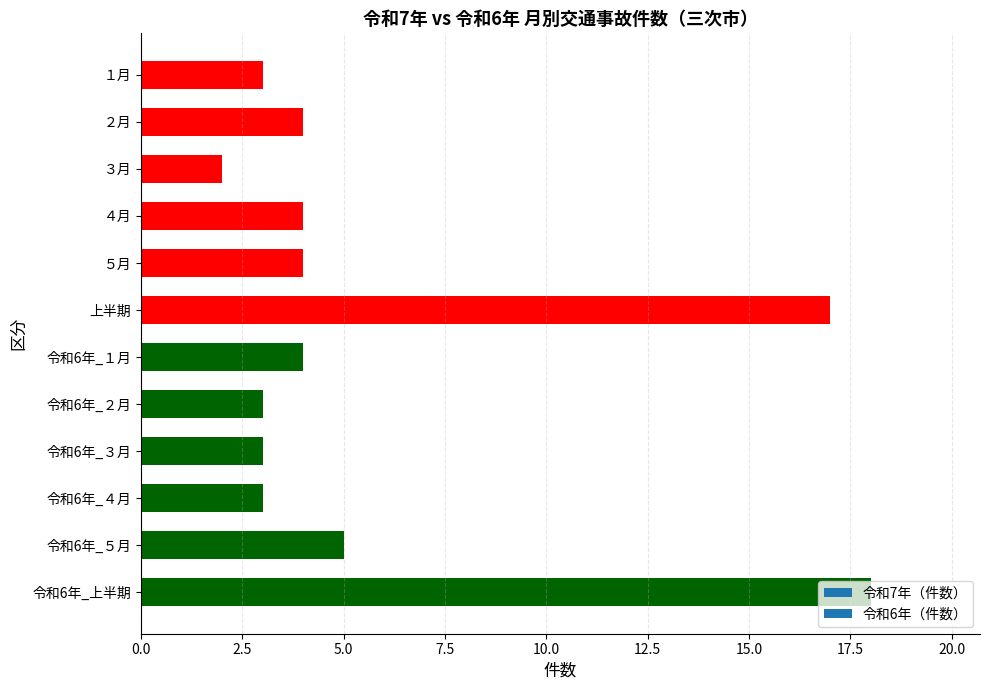

What is the value of the 9th bar from the top?

3